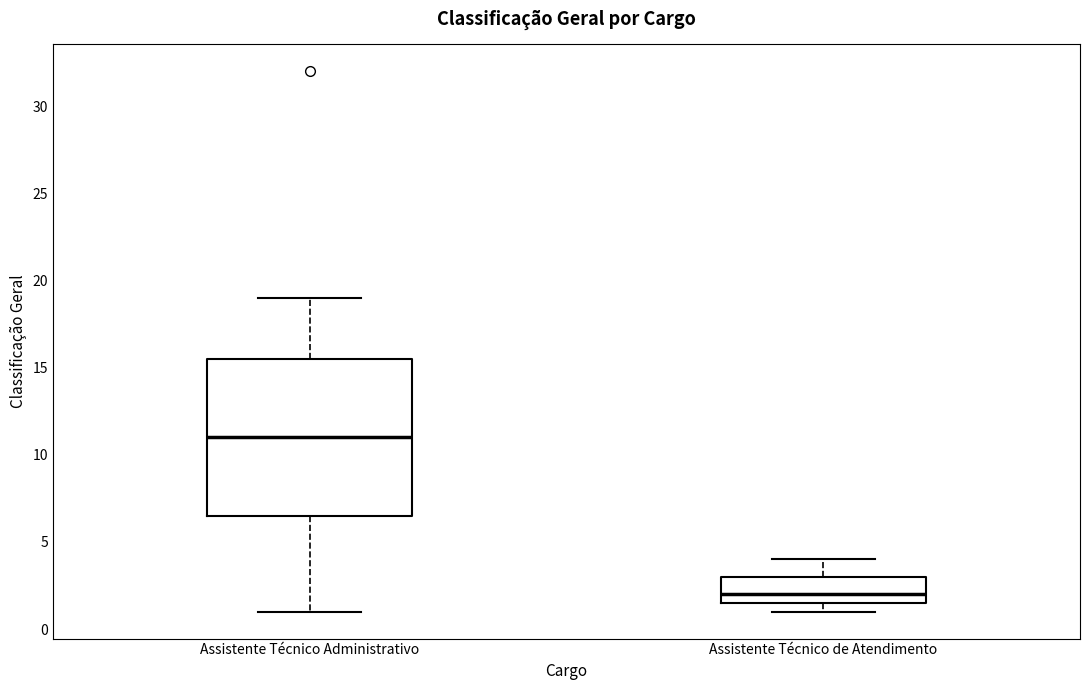

Which box has the lowest median line?

Assistente Técnico de Atendimento